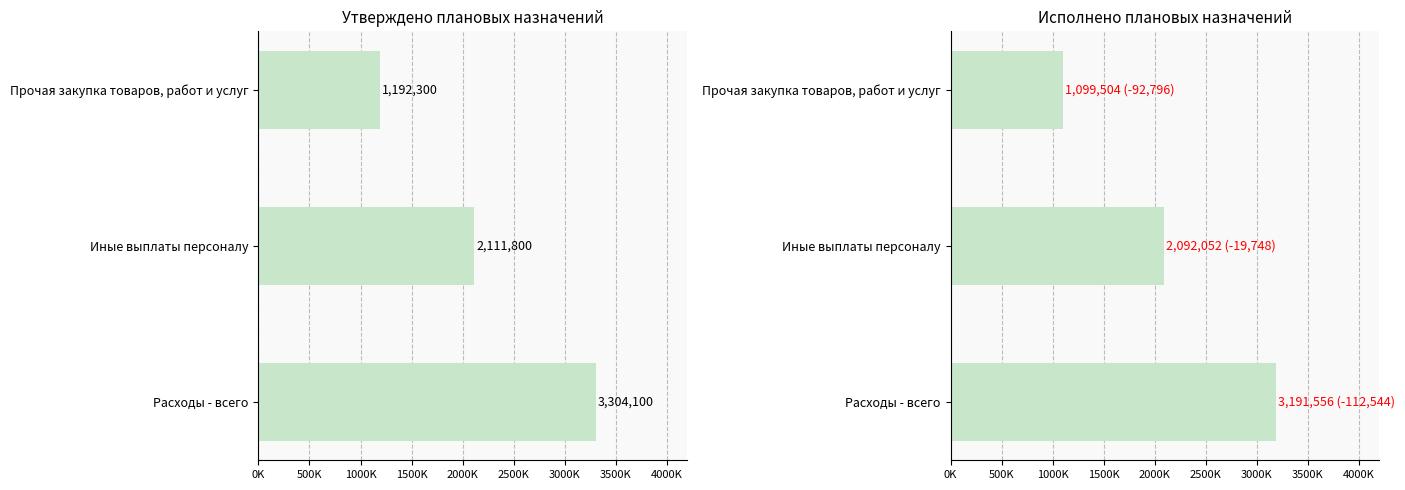

What is the sum of the Исполнено плановых назначений values at Иные выплаты персоналу and Прочая закупка товаров, работ и услуг?

3191556.1